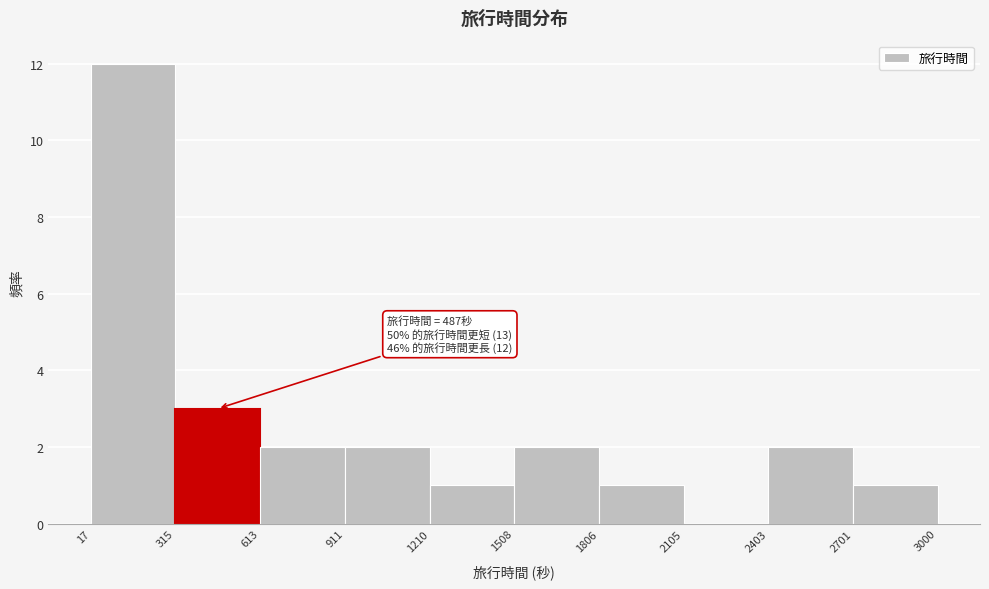

Which range on the x-axis has the tallest bar?

17 to 315